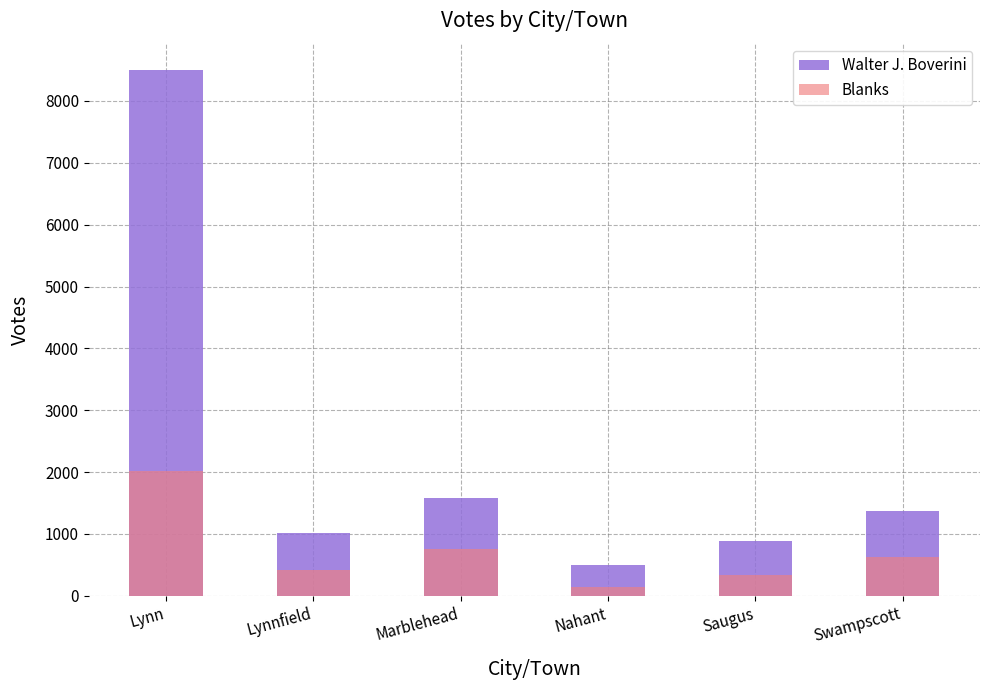

Reading left to right, what are all the values shown in this chart?

Walter J. Boverini: 8500	1013	1577	502	889	1364
Blanks: 2023	420	757	145	339	632